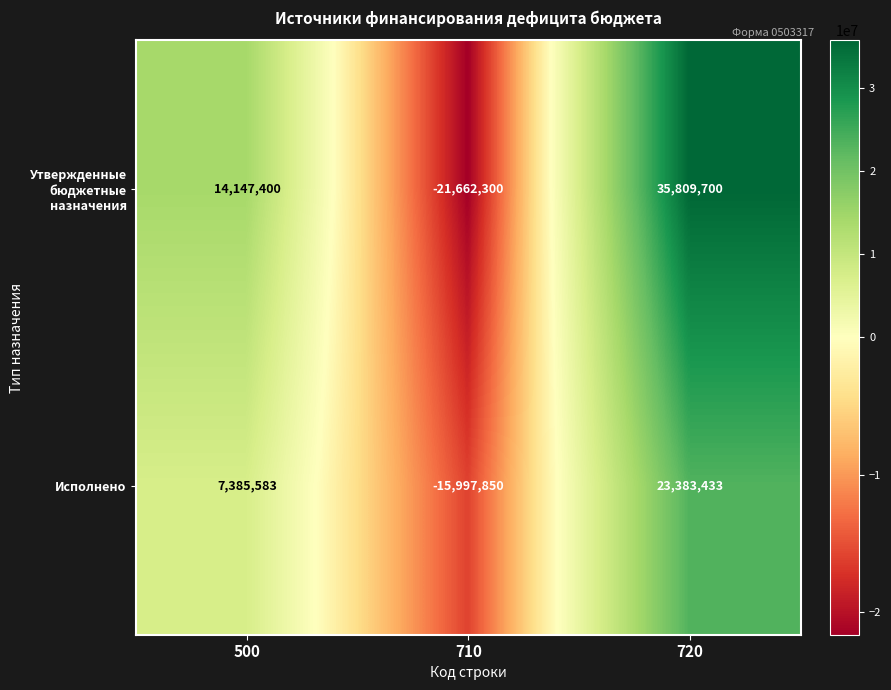

At which category is the sum across all series the highest?

720